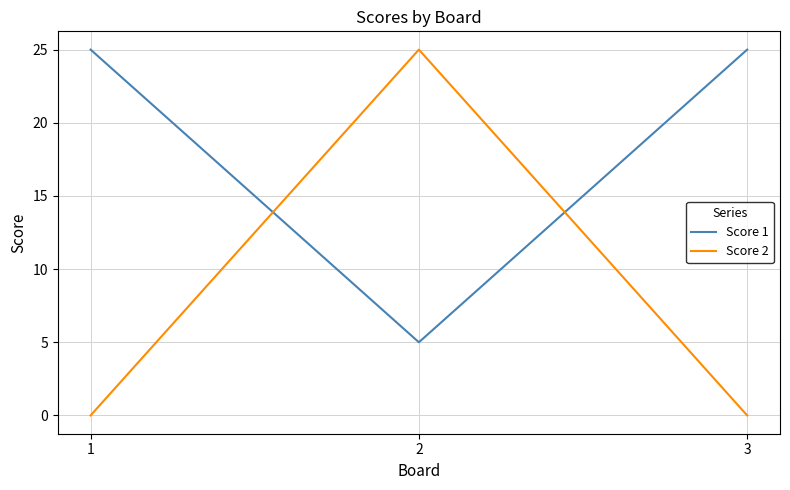

Rank the series by their average value, from lowest to highest.

Score 2, Score 1